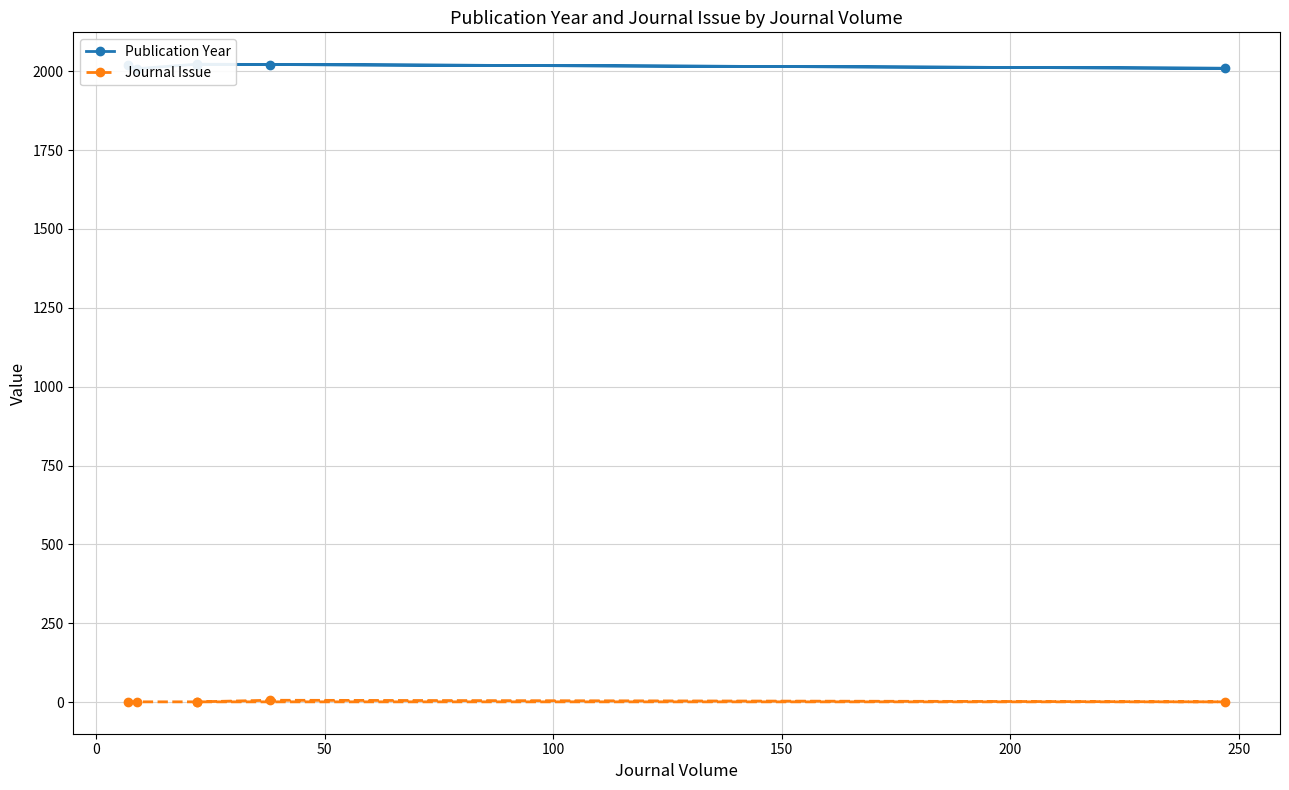

What are all the series names shown in the legend?

Publication Year, Journal Issue